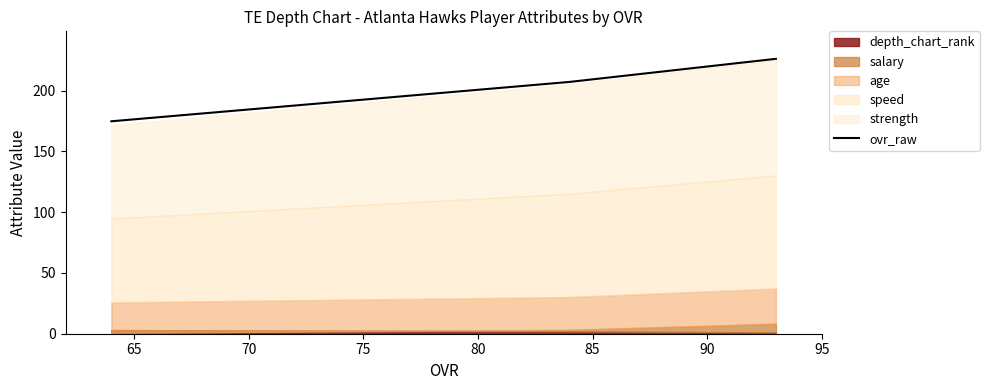

How many lines are shown in the chart?

1